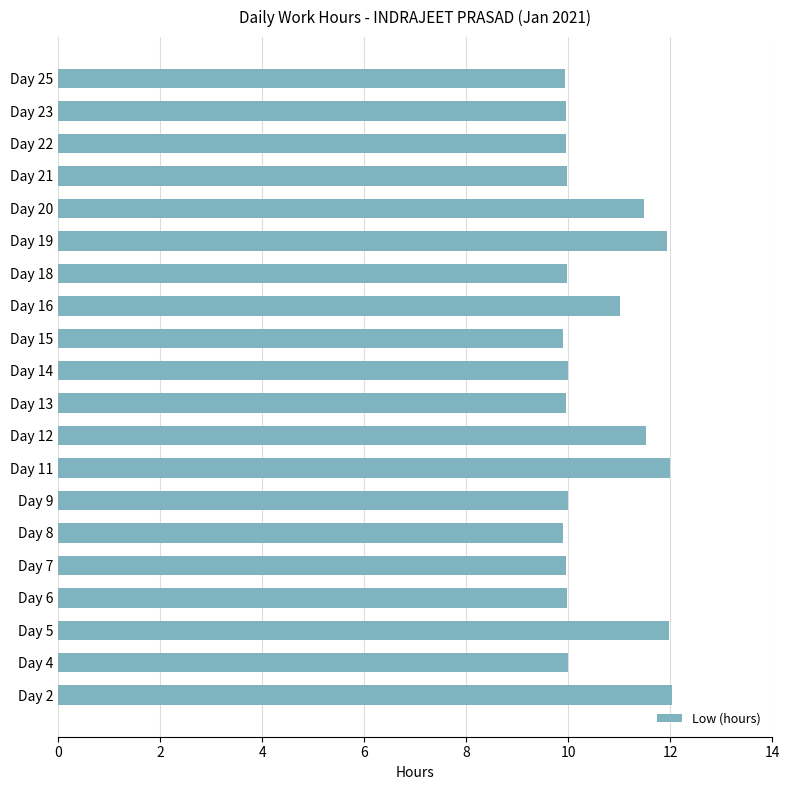

What is the maximum value shown in the chart?

12.0